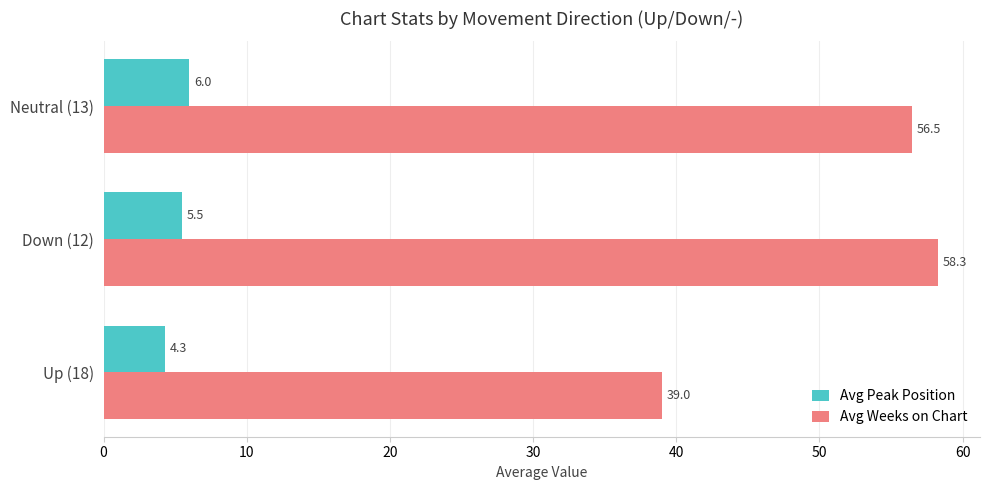

What is the sum of all Avg Peak Position values?

15.8